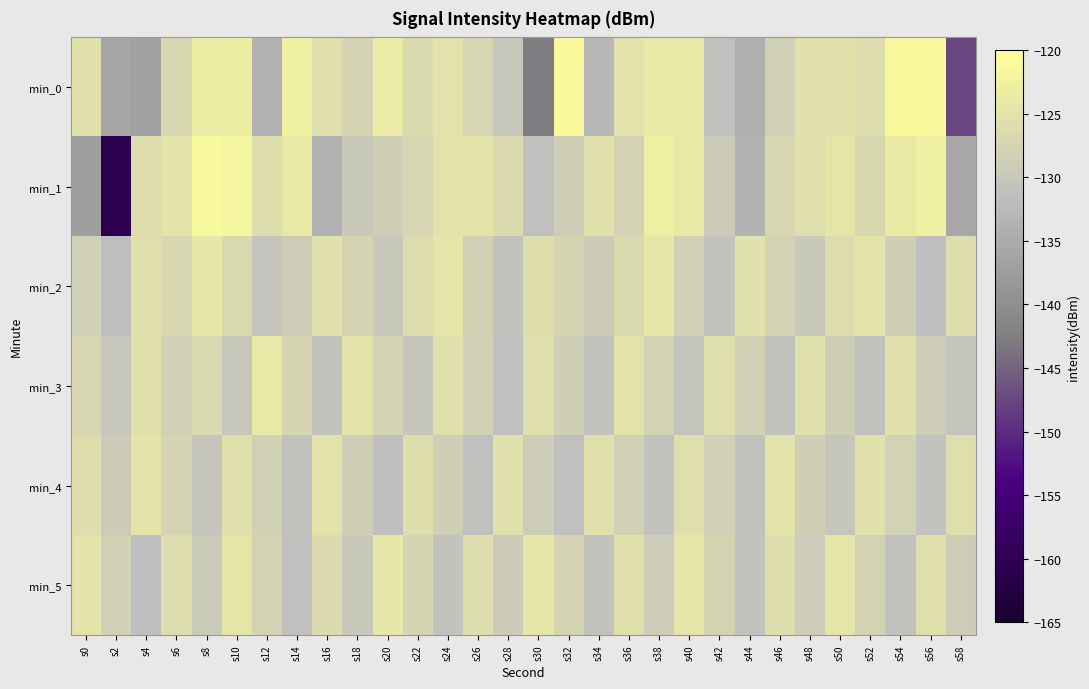

Reading left to right, list all the values displayed in this chart.

min_0: s0=-125.5	s2=-135.7	s4=-136.5	s6=-126.9	s8=-123.5	s10=-123.1	s12=-133.6	s14=-122.7	s16=-125.7	s18=-127.7	s20=-123.7	s22=-126.6	s24=-125.2	s26=-127.2	s28=-130.2	s30=-142.7	s32=-120.9	s34=-132.6	s36=-125.2	s38=-123.9	s40=-123.9	s42=-131.1	s44=-134.1	s46=-128.1	s48=-125.4	s50=-125.3	s52=-126.3	s54=-121.1	s56=-121.2	s58=-147.4
min_1: s0=-136.9	s2=-160.7	s4=-126.2	s6=-125.0	s8=-121.4	s10=-121.8	s12=-126.0	s14=-124.0	s16=-133.8	s18=-129.6	s20=-128.5	s22=-127.3	s24=-125.1	s26=-124.8	s28=-126.4	s30=-131.2	s32=-128.7	s34=-125.5	s36=-127.8	s38=-122.9	s40=-124.1	s42=-129.3	s44=-133.5	s46=-127.2	s48=-125.8	s50=-124.6	s52=-126.9	s54=-123.7	s56=-122.8	s58=-135.6
min_2: s0=-128.2	s2=-131.5	s4=-125.7	s6=-127.1	s8=-124.3	s10=-126.8	s12=-130.4	s14=-128.9	s16=-125.3	s18=-127.6	s20=-129.8	s22=-126.1	s24=-124.7	s26=-128.3	s28=-131.0	s30=-125.9	s32=-127.4	s34=-129.2	s36=-126.6	s38=-124.5	s40=-128.1	s42=-130.7	s44=-125.4	s46=-127.9	s48=-129.5	s50=-126.3	s52=-124.9	s54=-128.6	s56=-131.3	s58=-126.0
min_3: s0=-127.3	s2=-130.1	s4=-125.6	s6=-128.4	s8=-126.7	s10=-129.9	s12=-124.2	s14=-127.5	s16=-130.8	s18=-125.1	s20=-127.8	s22=-130.3	s24=-125.5	s26=-128.2	s28=-131.1	s30=-125.8	s32=-128.5	s34=-130.6	s36=-125.2	s38=-127.9	s40=-130.4	s42=-125.7	s44=-128.1	s46=-130.9	s48=-125.3	s50=-128.7	s52=-131.0	s54=-125.4	s56=-128.8	s58=-130.5
min_4: s0=-126.1	s2=-129.3	s4=-124.8	s6=-127.6	s8=-130.2	s10=-125.5	s12=-128.3	s14=-130.9	s16=-125.2	s18=-128.7	s20=-131.4	s22=-125.9	s24=-128.6	s26=-131.1	s28=-125.3	s30=-128.9	s32=-131.2	s34=-125.6	s36=-128.4	s38=-130.7	s40=-125.8	s42=-128.2	s44=-131.0	s46=-125.1	s48=-128.5	s50=-130.3	s52=-125.4	s54=-128.0	s56=-130.8	s58=-125.7
min_5: s0=-125.0	s2=-128.1	s4=-131.3	s6=-126.2	s8=-129.4	s10=-124.7	s12=-127.9	s14=-131.1	s16=-126.4	s18=-129.6	s20=-124.3	s22=-127.5	s24=-130.7	s26=-126.0	s28=-129.2	s30=-124.5	s32=-127.7	s34=-130.9	s36=-125.8	s38=-129.1	s40=-124.4	s42=-127.6	s44=-130.8	s46=-125.9	s48=-129.0	s50=-124.6	s52=-127.8	s54=-131.0	s56=-125.7	s58=-128.9